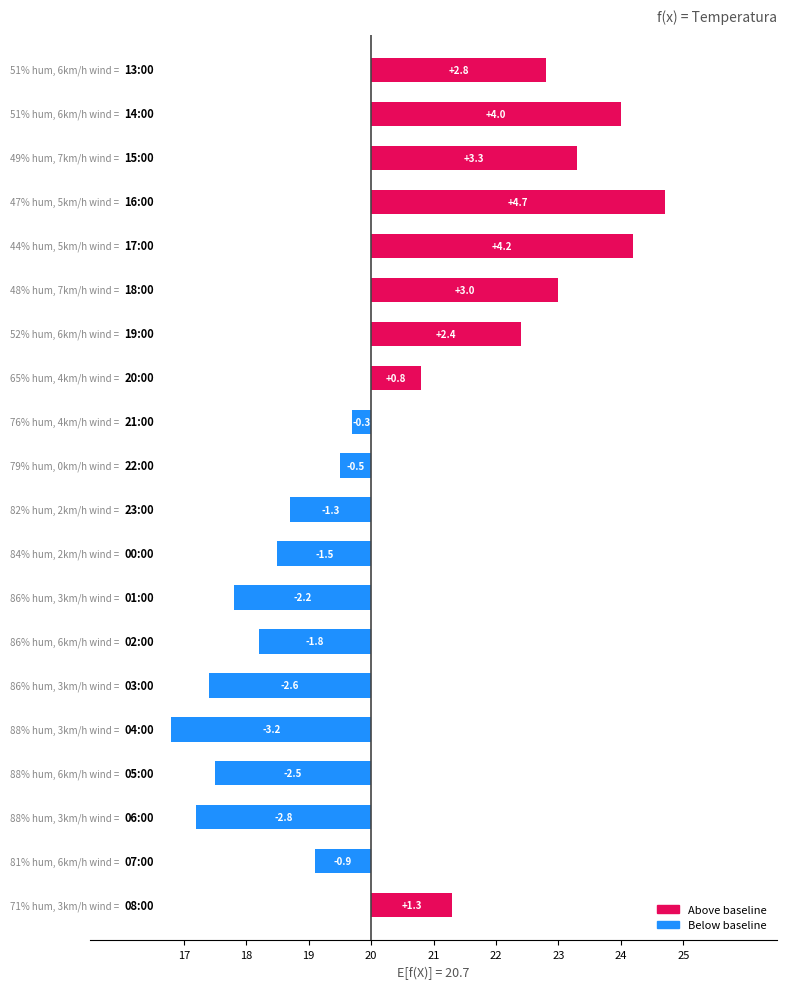

What is the maximum value shown in the chart?

4.7